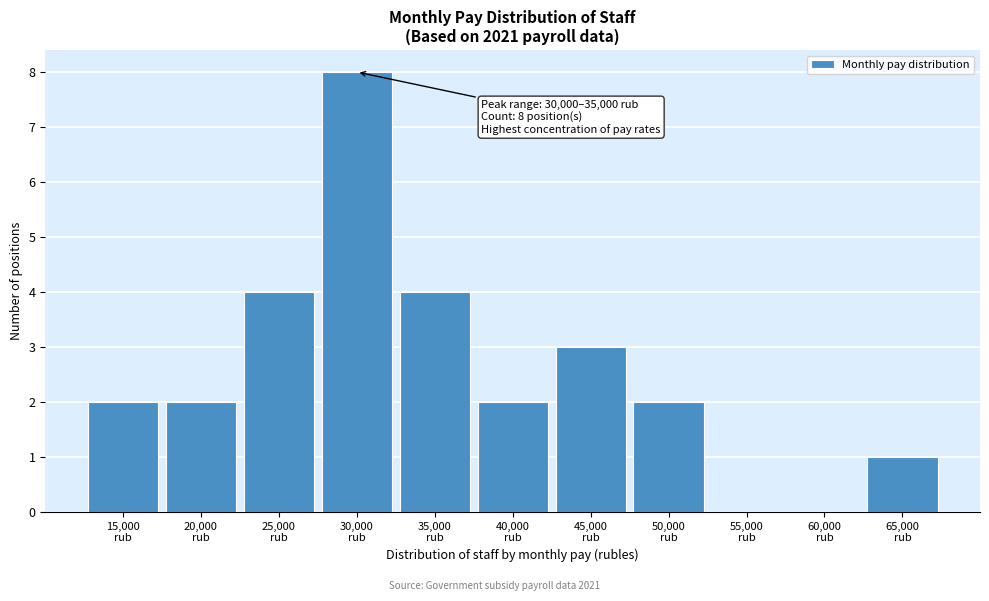

What is the maximum value shown in the chart?

8